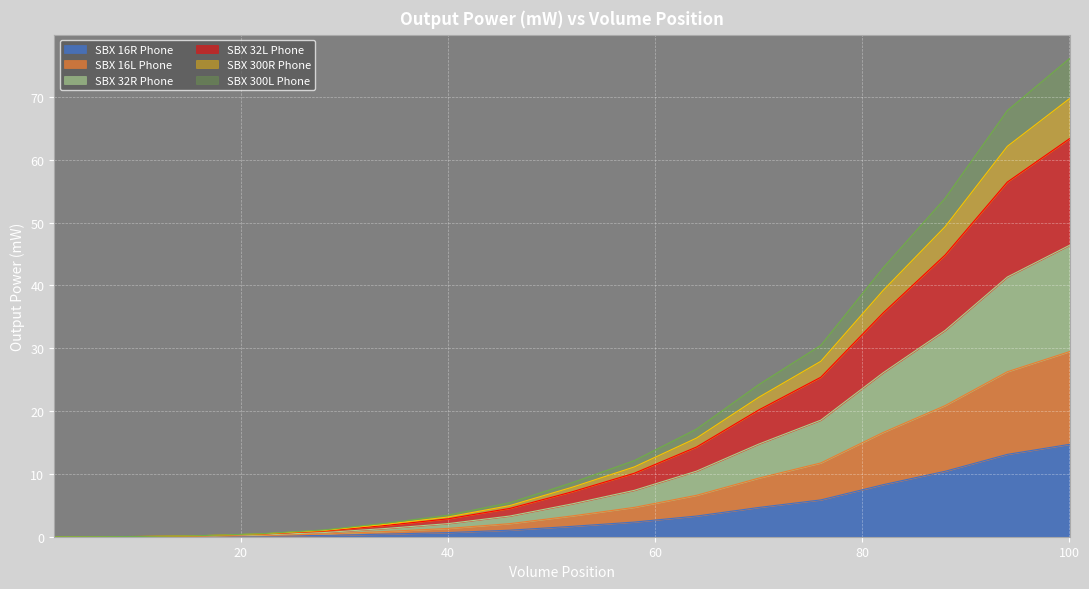

Which category has the highest value in the SBX 300L Phone series?

100